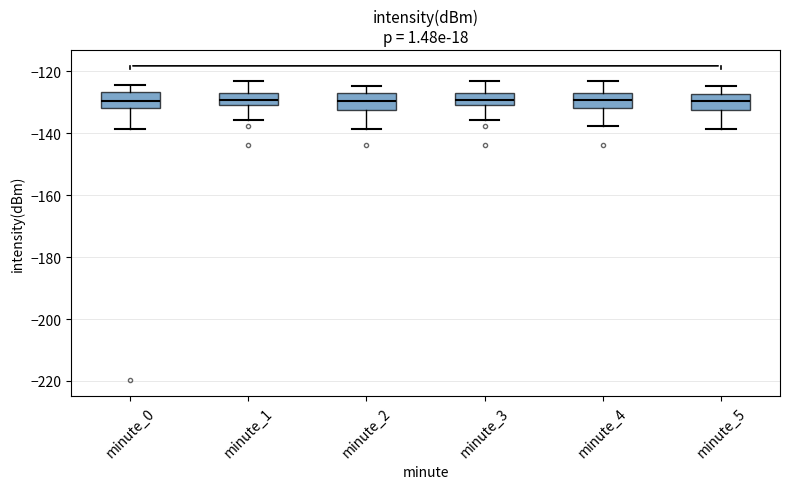

Reading left to right, transcribe this box plot: for each box, give where its median line is, the range the box spans, and where its two whiskers end, as read against the y-axis. The values are not printed on the chart, so give them approximately, as read against the axis.

minute_0: median -130, box -132 to -126, whiskers -138 to -124
minute_1: median -130 (inside the box), box -130 to -128, whiskers -136 to -124
minute_2: median -130, box -132 to -128, whiskers -138 to -124
minute_3: median -130 (inside the box), box -130 to -128, whiskers -136 to -124
minute_4: median -130, box -132 to -128, whiskers -138 to -124
minute_5: median -130, box -132 to -128, whiskers -138 to -124